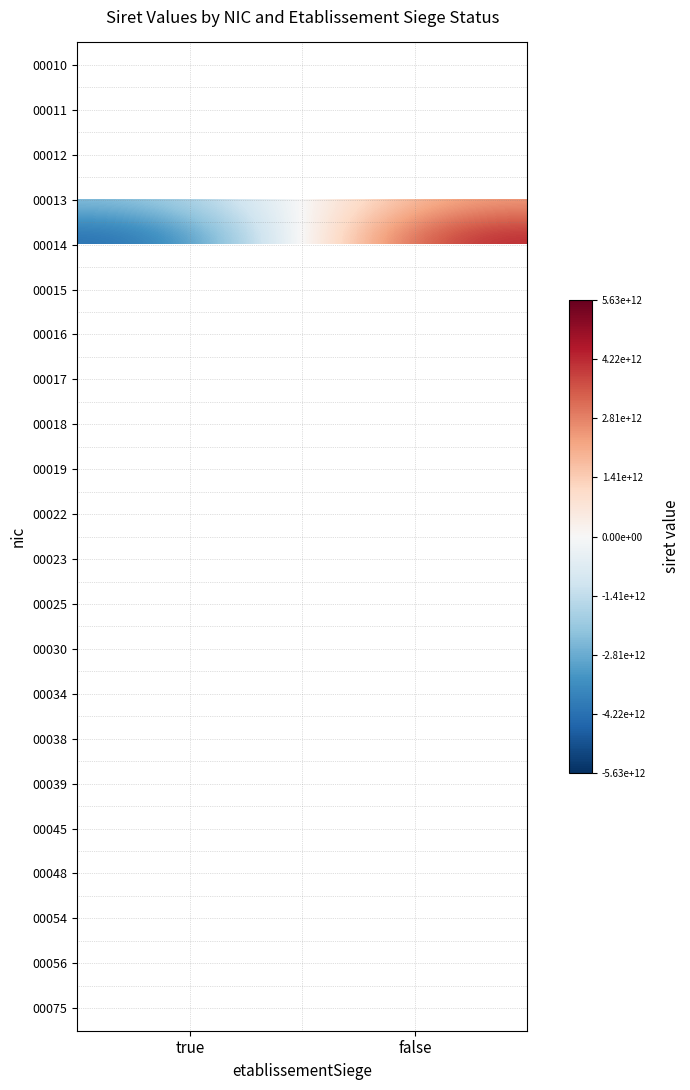

At which label does 00012 reach its peak?

false